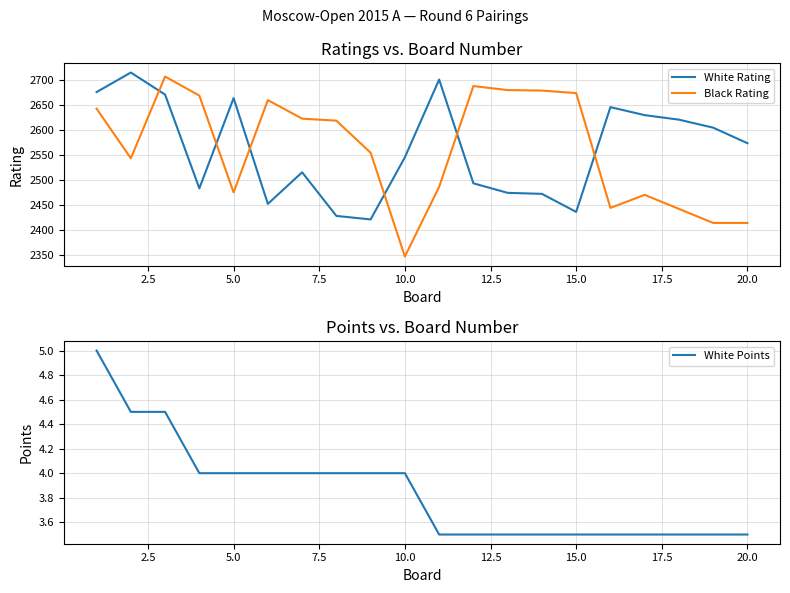

How many times do White Rating and Black Rating cross each other?

6